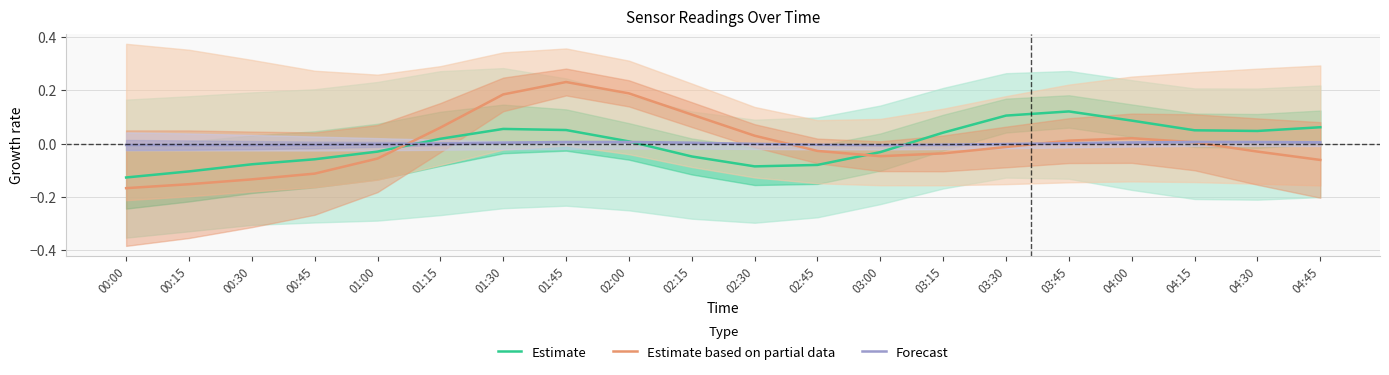

List the labels in order of Estimate value, largest first.

03:45, 03:30, 04:00, 04:45, 01:30, 01:45, 04:15, 04:30, 03:15, 01:15, 02:00, 01:00, 03:00, 02:15, 00:45, 00:30, 02:45, 02:30, 00:15, 00:00